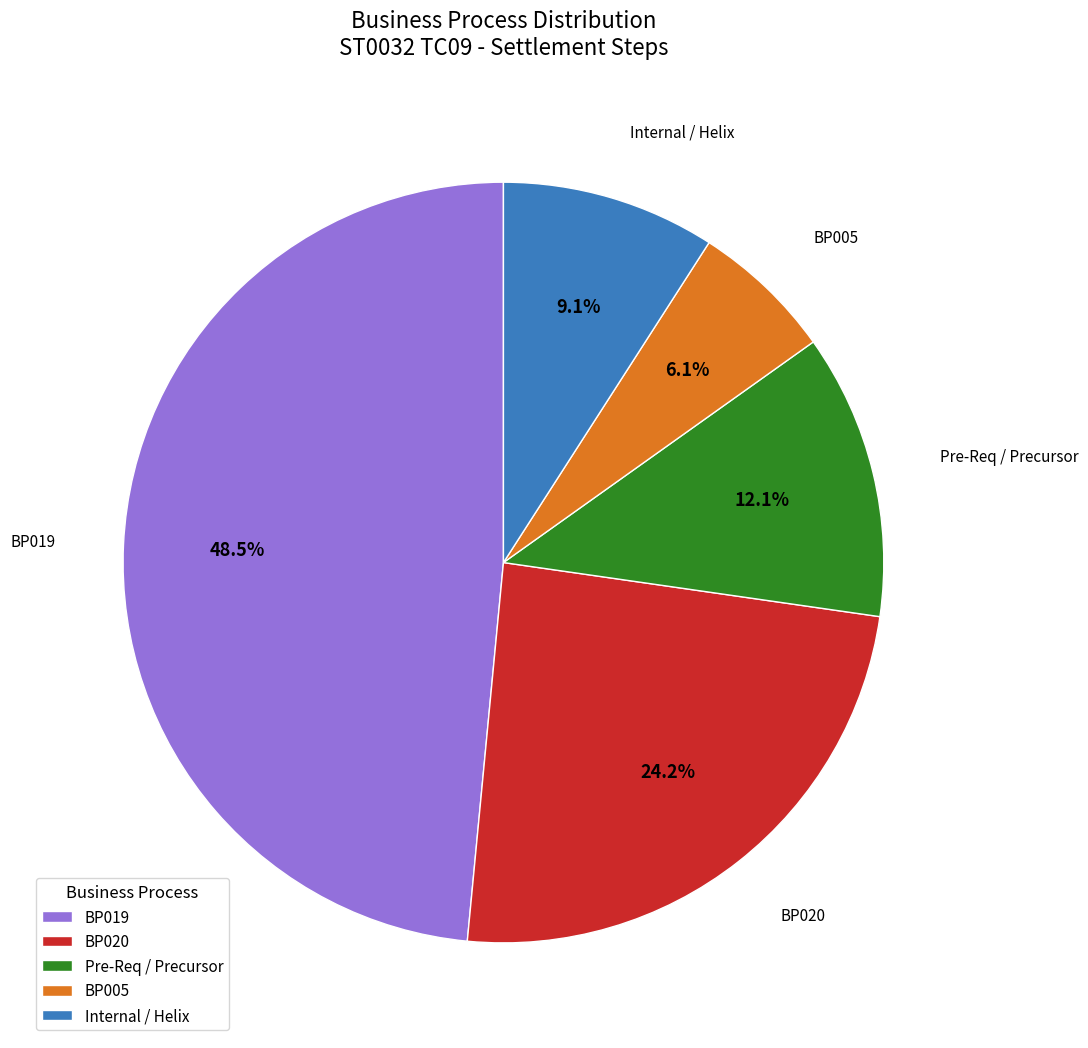

To the nearest percent, what is the average slice percentage?

20%